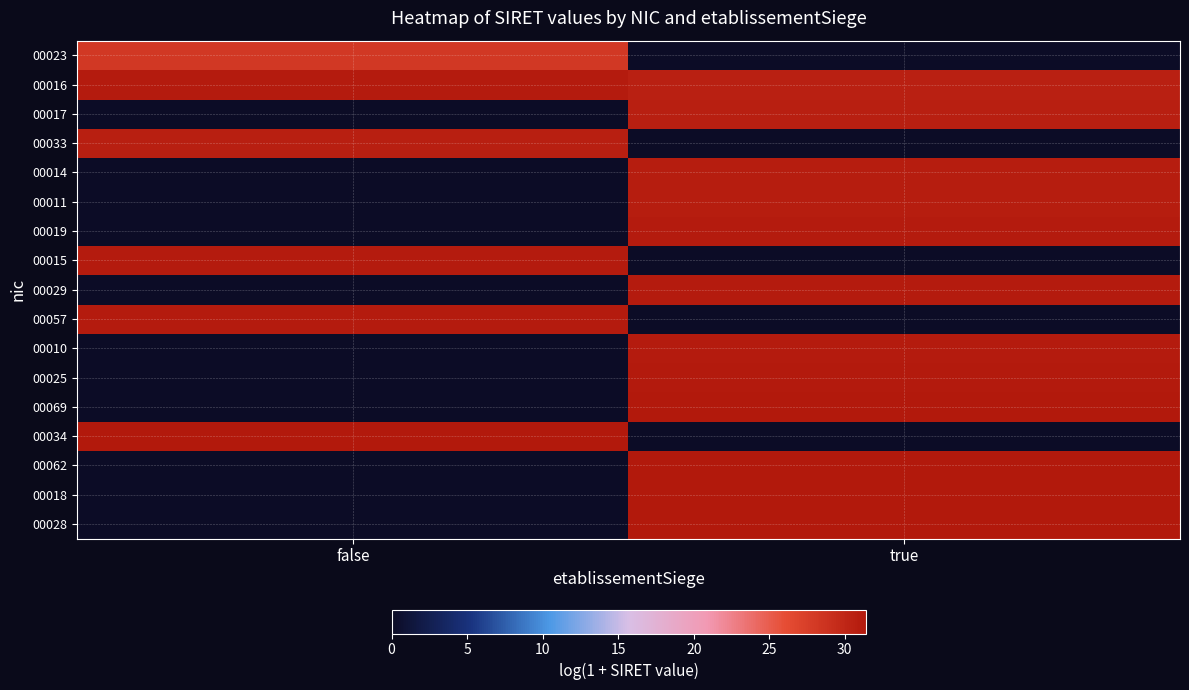

Count the number of categories in the chart.

2